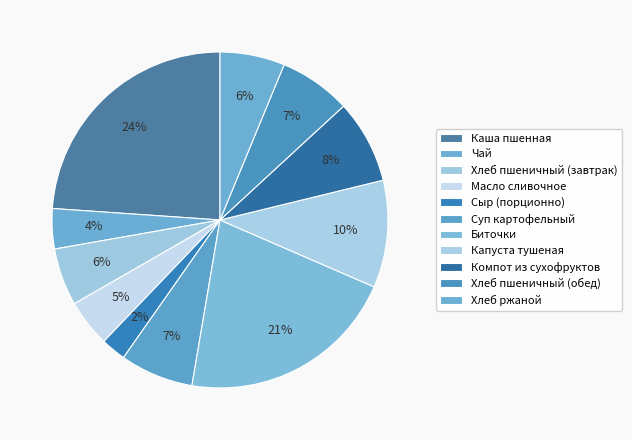

Between Каша пшенная and Масло сливочное, which is larger?

Каша пшенная